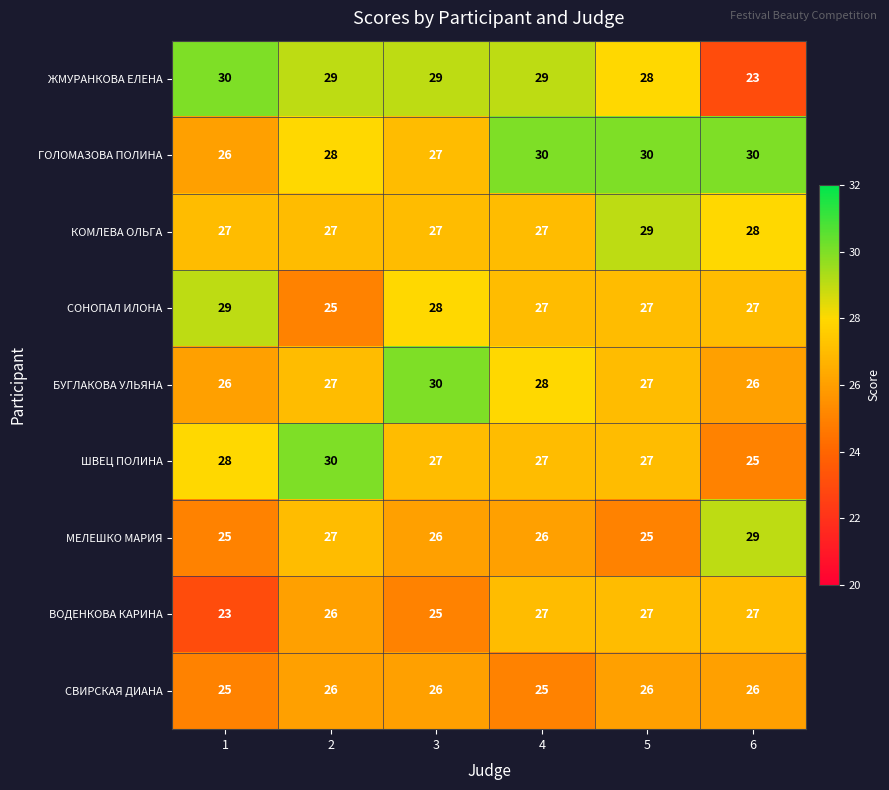

The value of СОНОПАЛ ИЛОНА at 5 is 27. True or false?

True